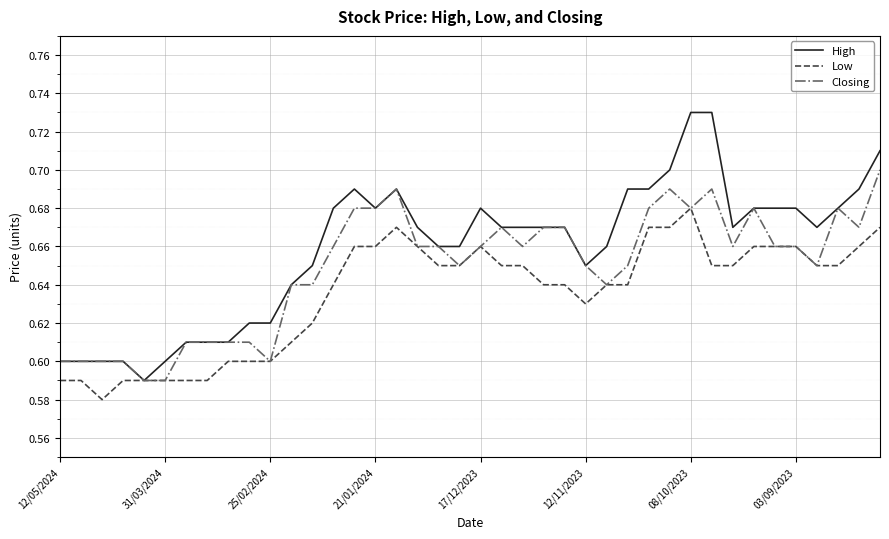

Which series has the largest total across all categories?

High